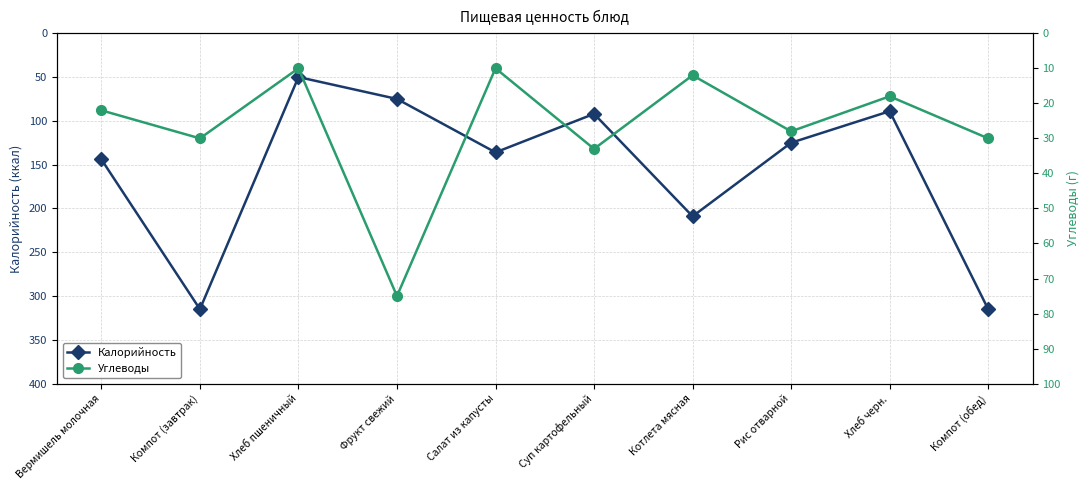

The Углеводы series shows 27 at Хлеб черн.. True or false?

False